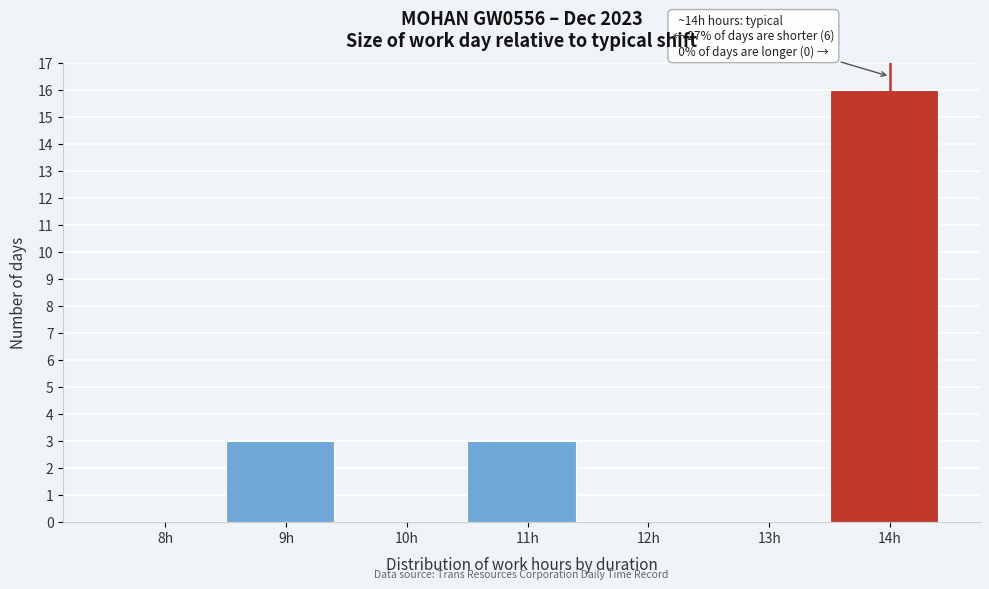

Reading left to right, what are all the values shown in this chart?

8h=0	9h=3	10h=0	11h=3	12h=0	13h=0	14h=16